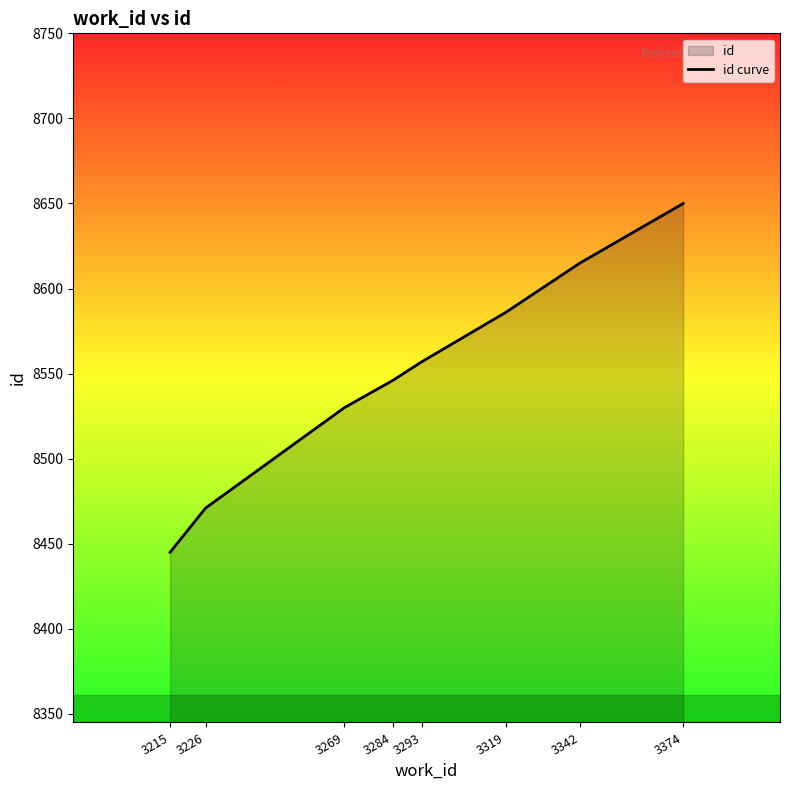

Reading left to right, what are all the values shown in this chart?

3215=8445	3226=8471	3269=8530	3284=8546	3293=8557	3319=8586	3342=8615	3374=8650